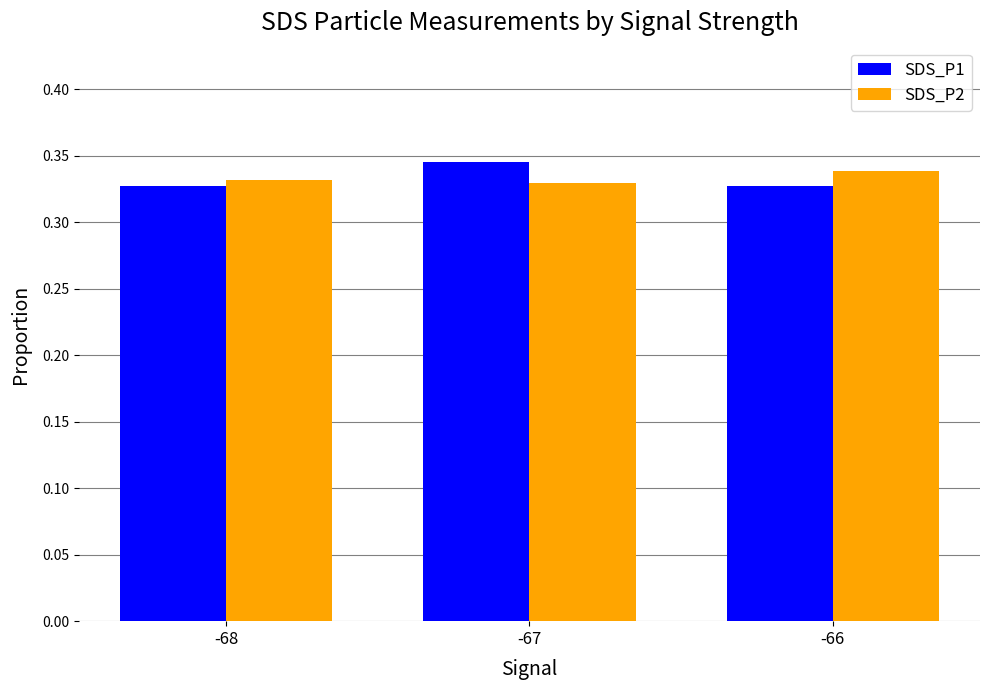

What are all the series names shown in the legend?

SDS_P1, SDS_P2